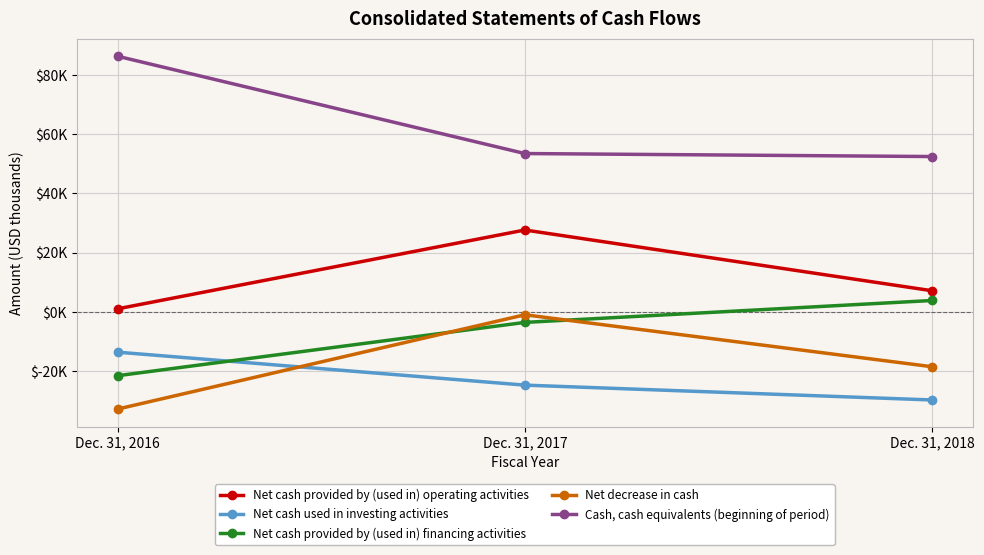

Is this an area chart (filled region under the line)?

No